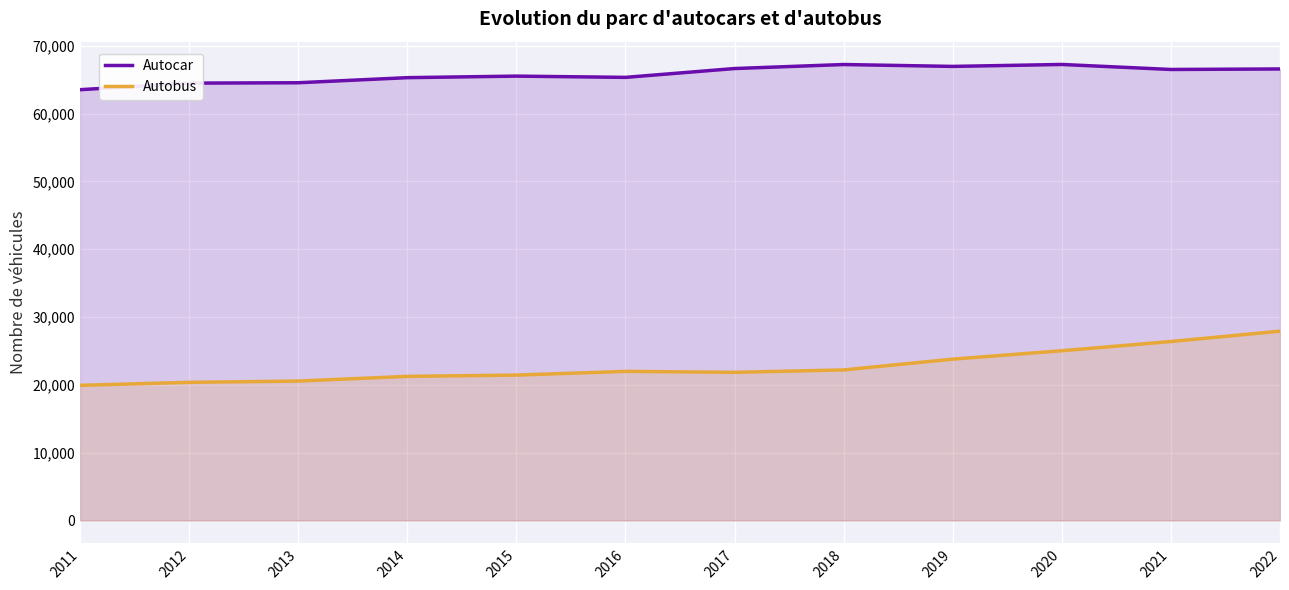

The Autobus series shows 27927 at 2022. True or false?

True